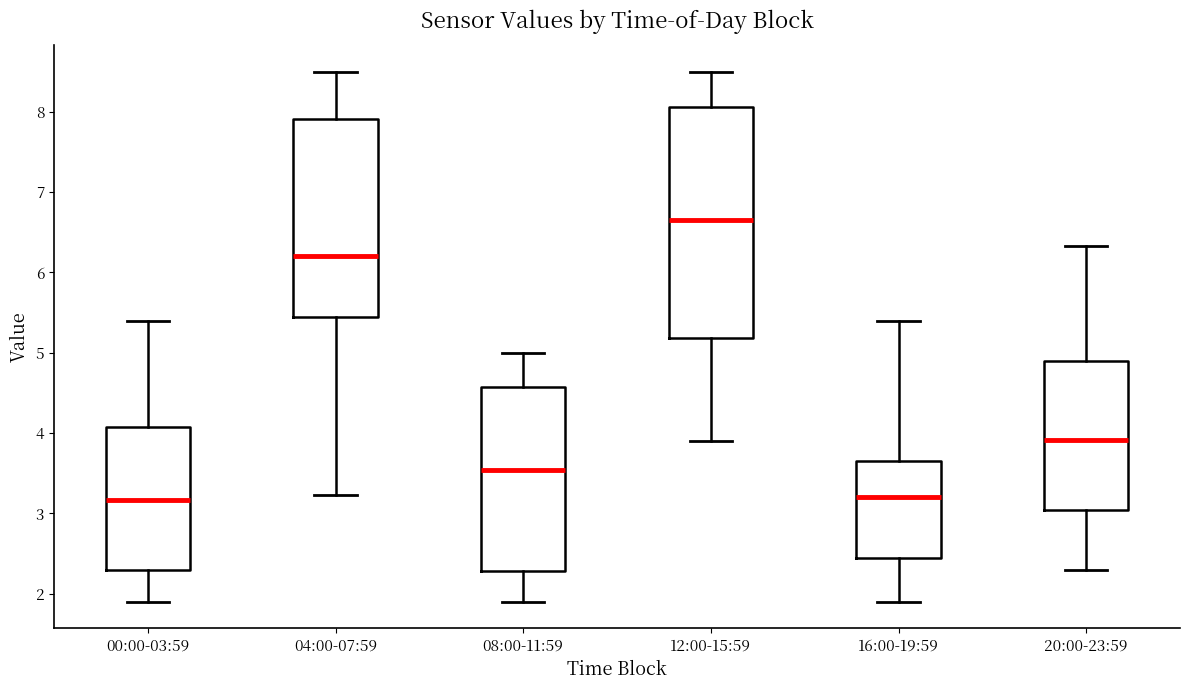

Reading left to right, transcribe this box plot: for each box, give where its median line is, the range the box spans, and where its two whiskers end, as read against the y-axis. The values are not printed on the chart, so give them approximately, as read against the axis.

00:00-03:59: median 3.2, box 2.3 to 4.1, whiskers 1.9 to 5.4
04:00-07:59: median 6.2, box 5.5 to 7.9, whiskers 3.2 to 8.5
08:00-11:59: median 3.5, box 2.3 to 4.6, whiskers 1.9 to 5.0
12:00-15:59: median 6.7, box 5.2 to 8.1, whiskers 3.9 to 8.5
16:00-19:59: median 3.2, box 2.5 to 3.7, whiskers 1.9 to 5.4
20:00-23:59: median 3.9, box 3.0 to 4.9, whiskers 2.3 to 6.3